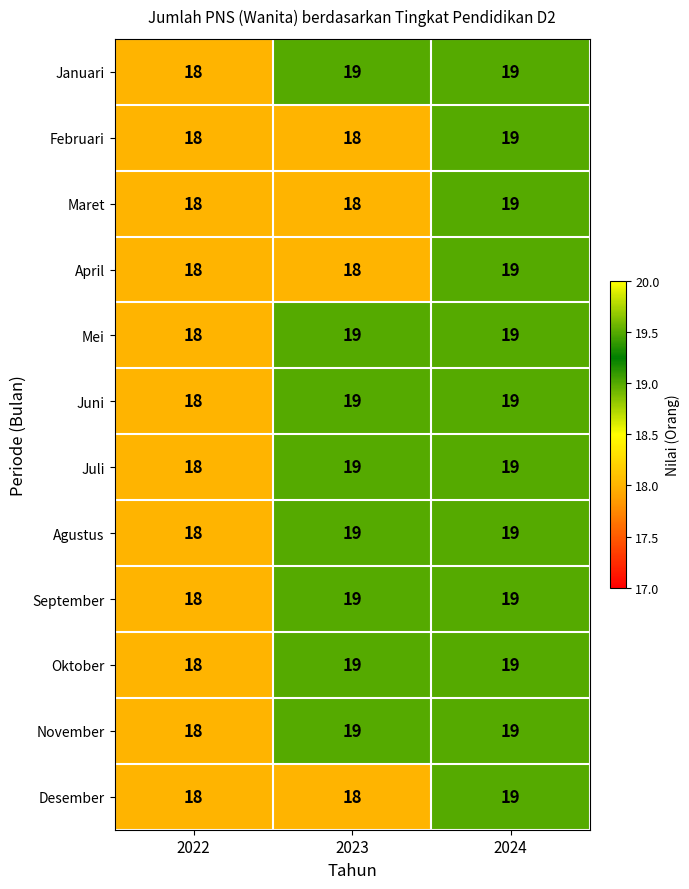

At which label is September closest to 18?

2022